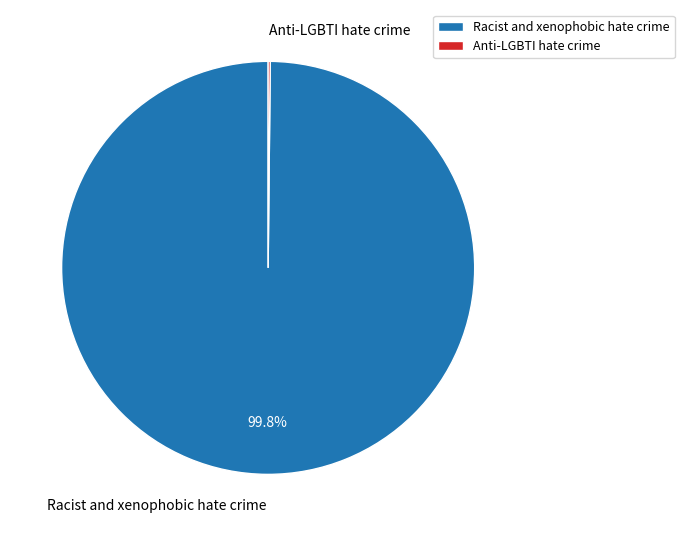

Which category has the biggest portion of the pie?

Racist and xenophobic hate crime